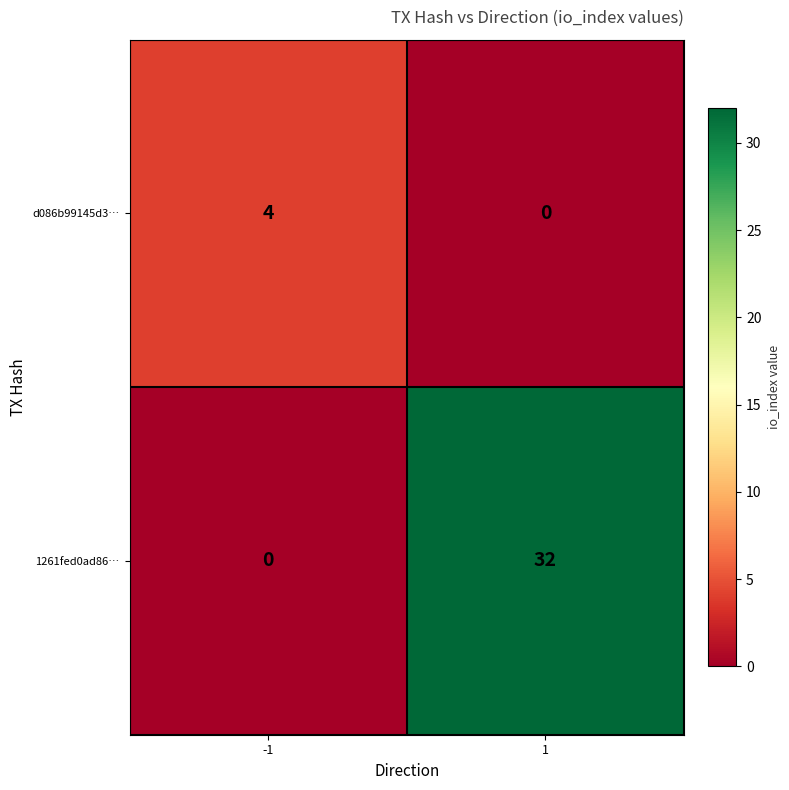

Which series has the largest range (max minus min)?

1261fed0ad86…